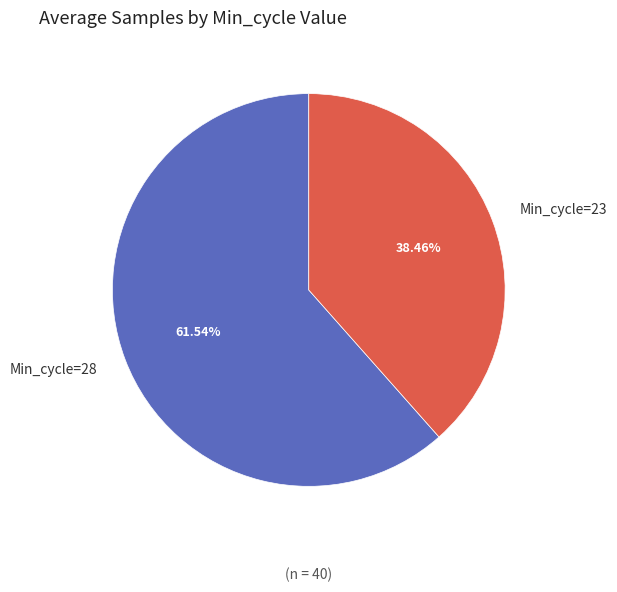

What is the ratio of the value at Min_cycle=28 to the value at Min_cycle=23?

1.6